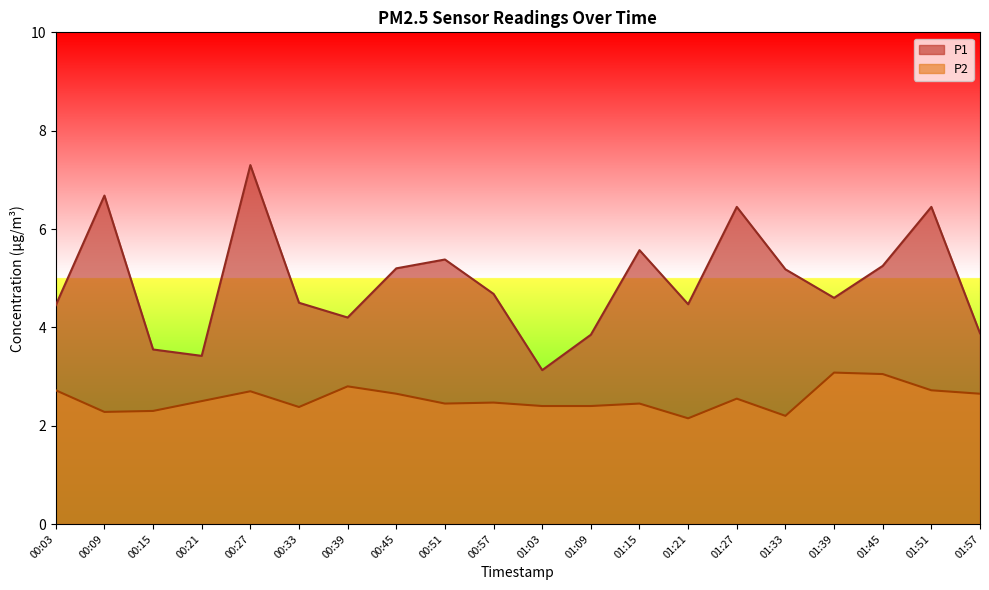

Rank the series by their average value, from highest to lowest.

P1, P2